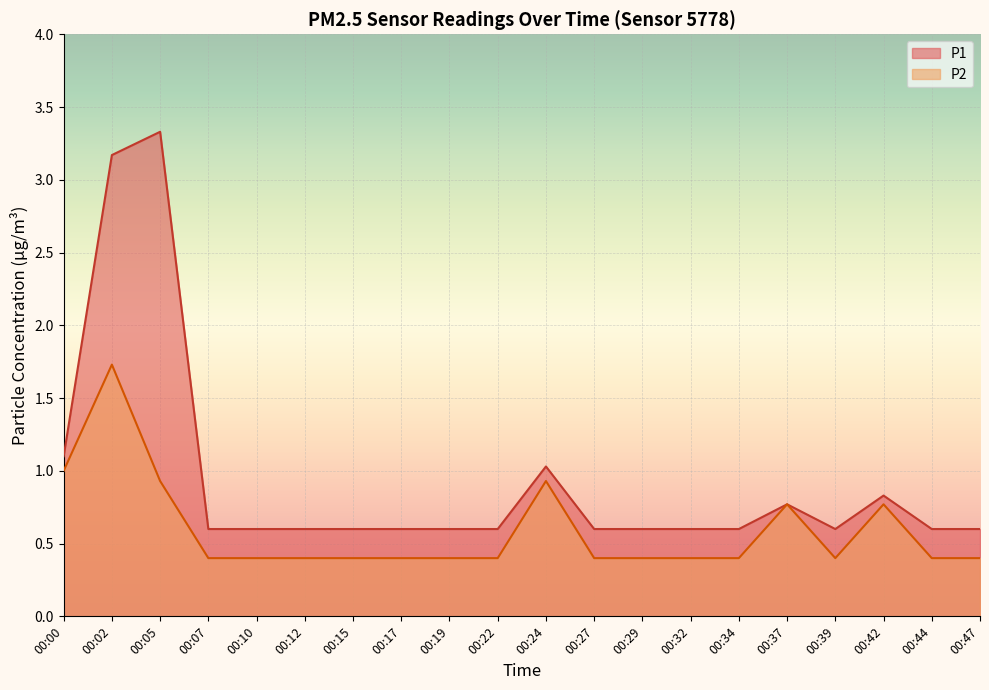

True or false: P2 and P1 cross at least once.

False